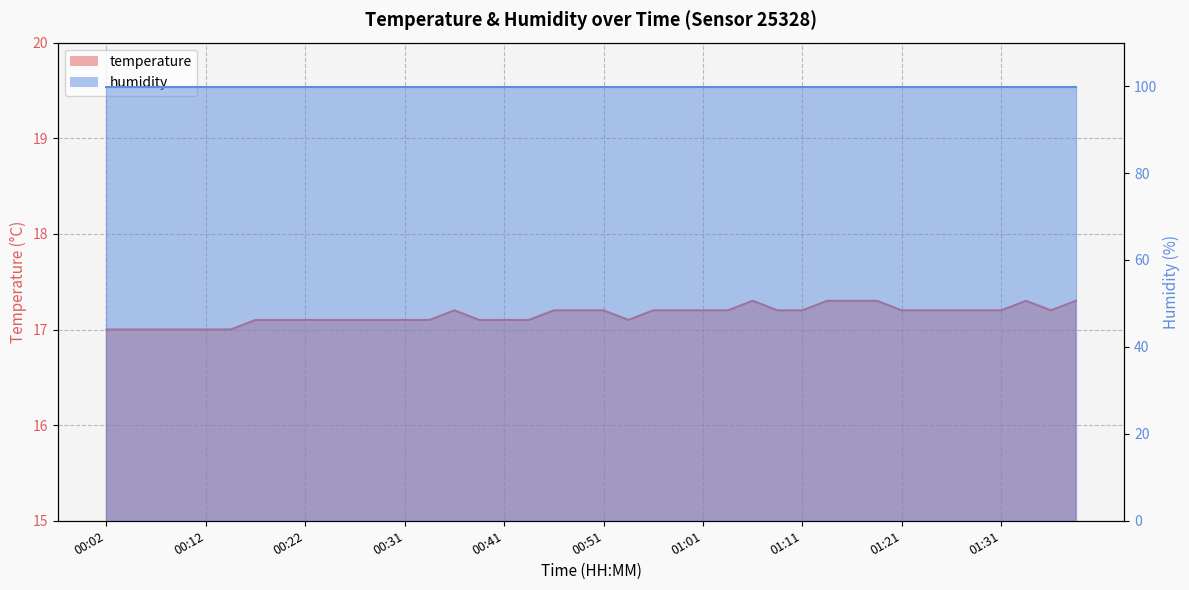

Reading left to right, list all the values displayed in this chart.

00:02=17.0	00:04=17.0	00:07=17.0	00:09=17.0	00:12=17.0	00:14=17.0	00:17=17.1	00:19=17.1	00:22=17.1	00:24=17.1	00:26=17.1	00:29=17.1	00:31=17.1	00:34=17.1	00:36=17.2	00:39=17.1	00:41=17.1	00:44=17.1	00:46=17.2	00:49=17.2	00:51=17.2	00:54=17.1	00:56=17.2	00:59=17.2	01:01=17.2	01:03=17.2	01:06=17.3	01:08=17.2	01:11=17.2	01:13=17.3	01:16=17.3	01:18=17.3	01:21=17.2	01:24=17.2	01:26=17.2	01:29=17.2	01:31=17.2	01:34=17.3	01:36=17.2	01:39=17.3